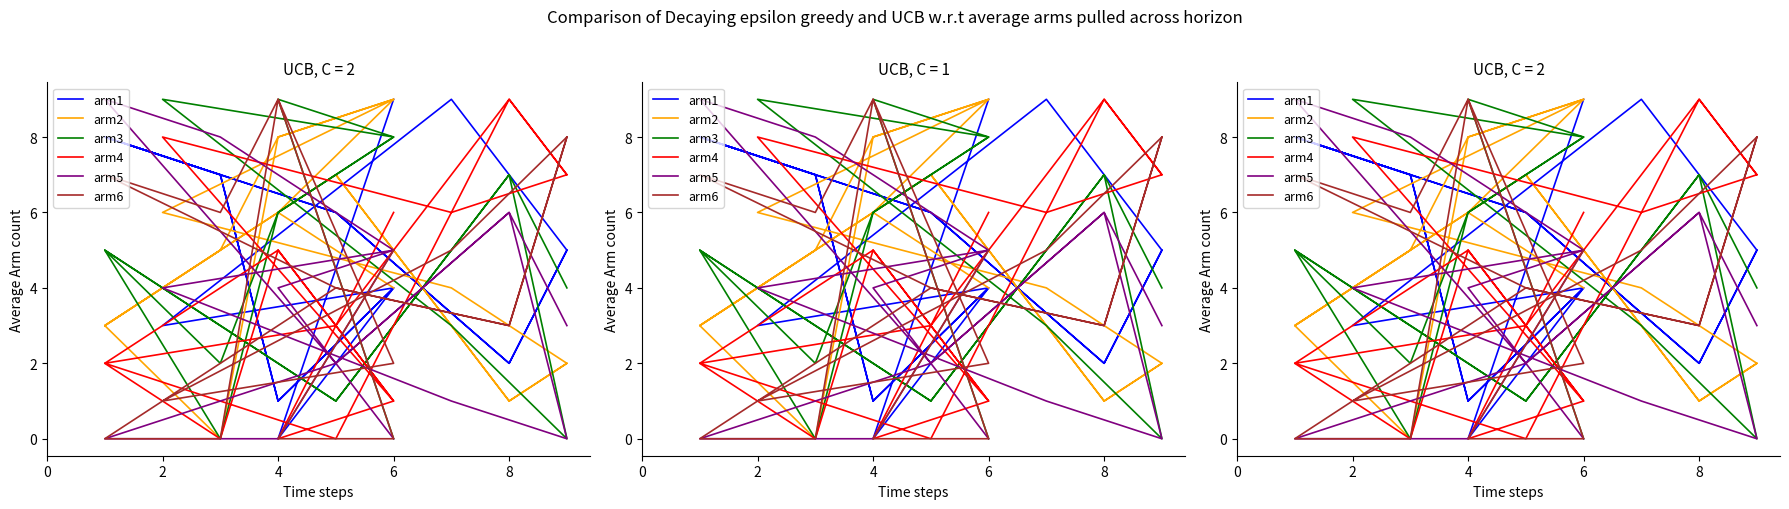

What are all the series names shown in the legend?

arm1, arm2, arm3, arm4, arm5, arm6